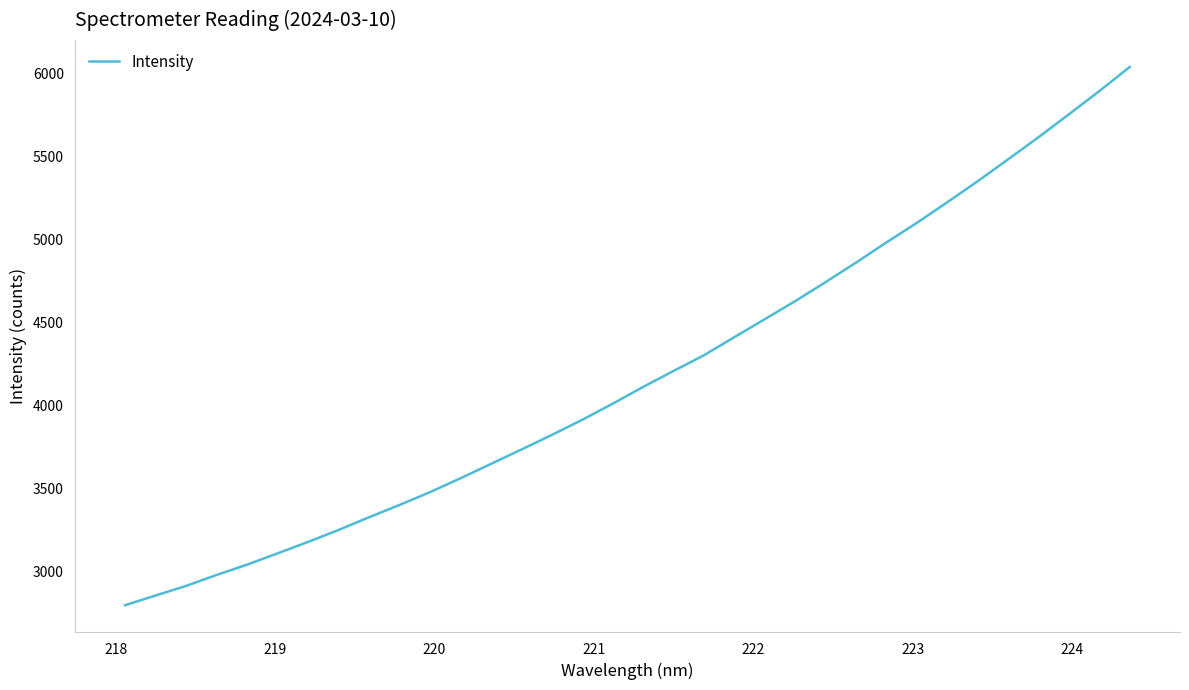

What is the maximum value shown in the chart?

6039.1